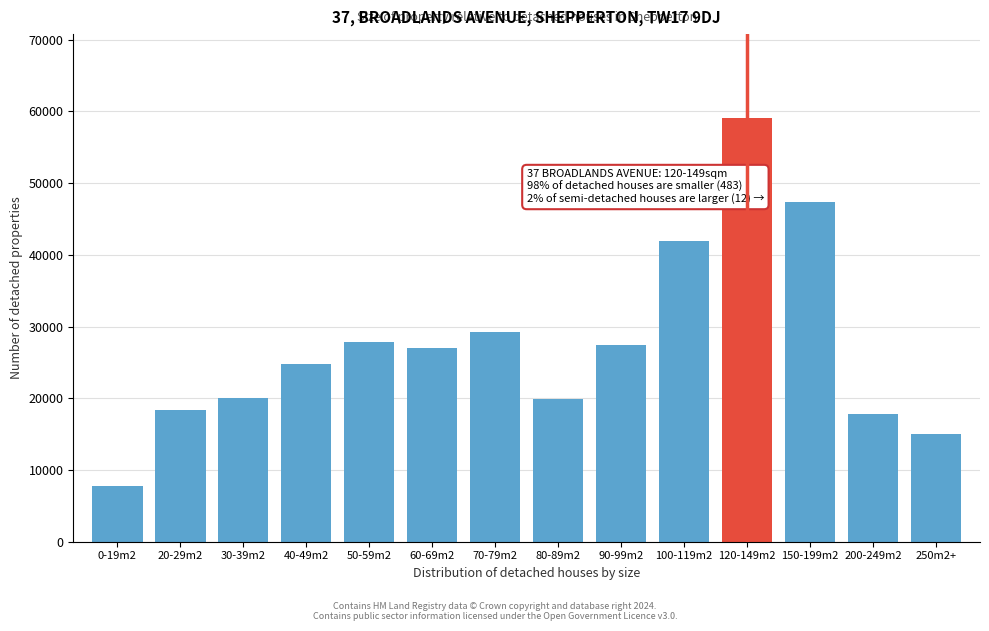

Which has a higher value, 30-39m2 or 150-199m2?

150-199m2